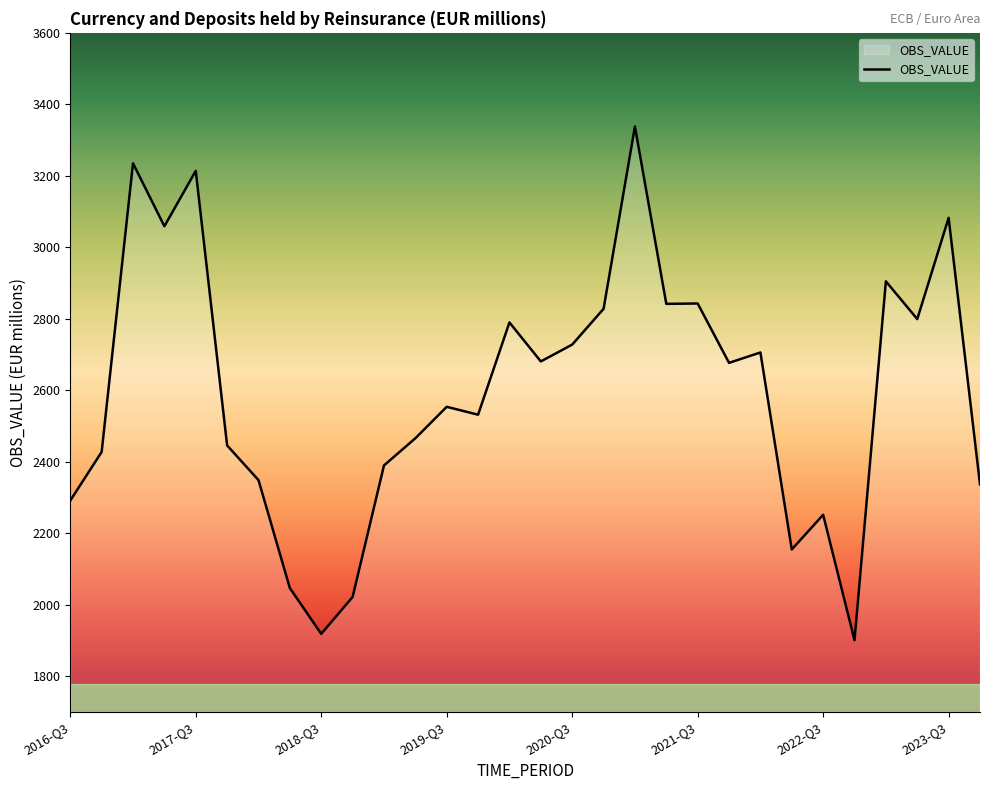

What is the smallest value displayed?

1901.2